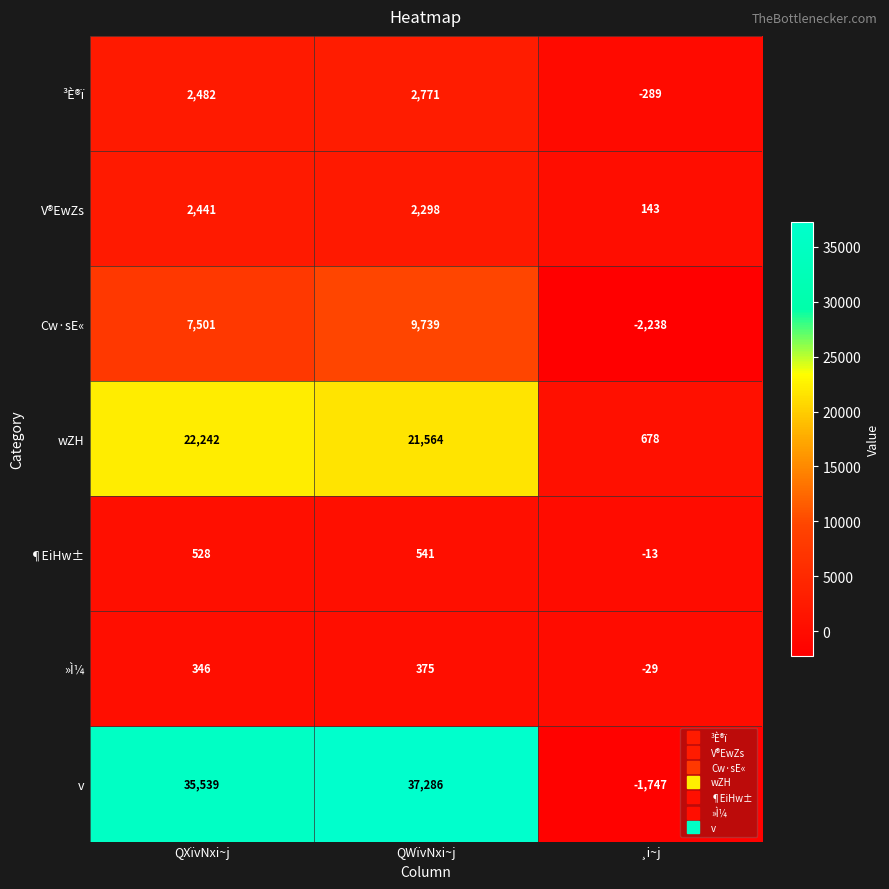

True or false: v has a value of -2671 at ¸i~j.

False